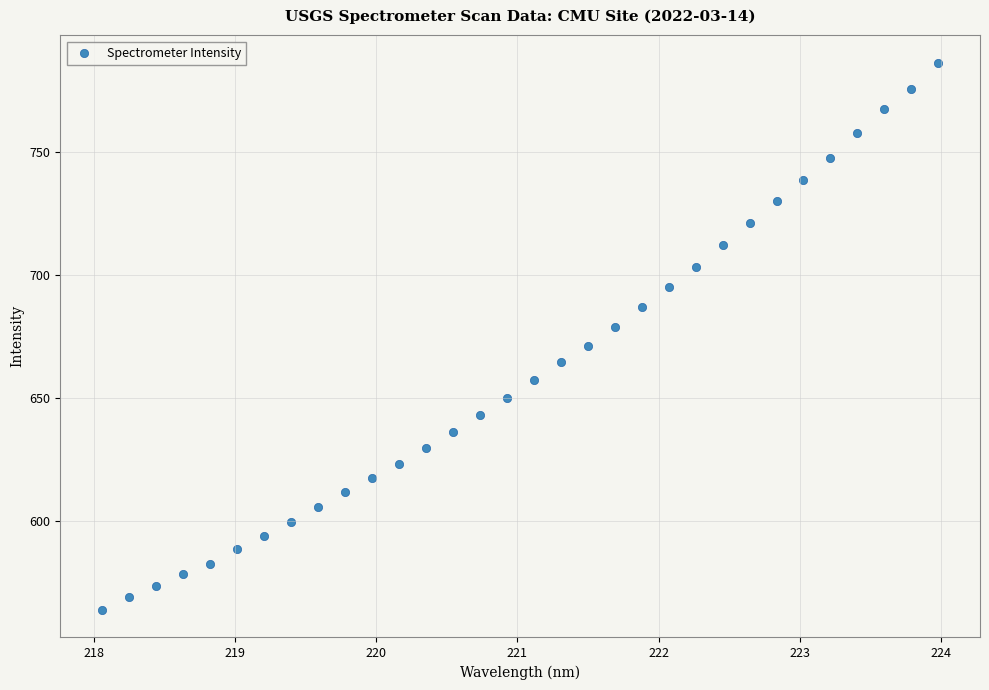

What is the range of X values (max minus min)?

5.9